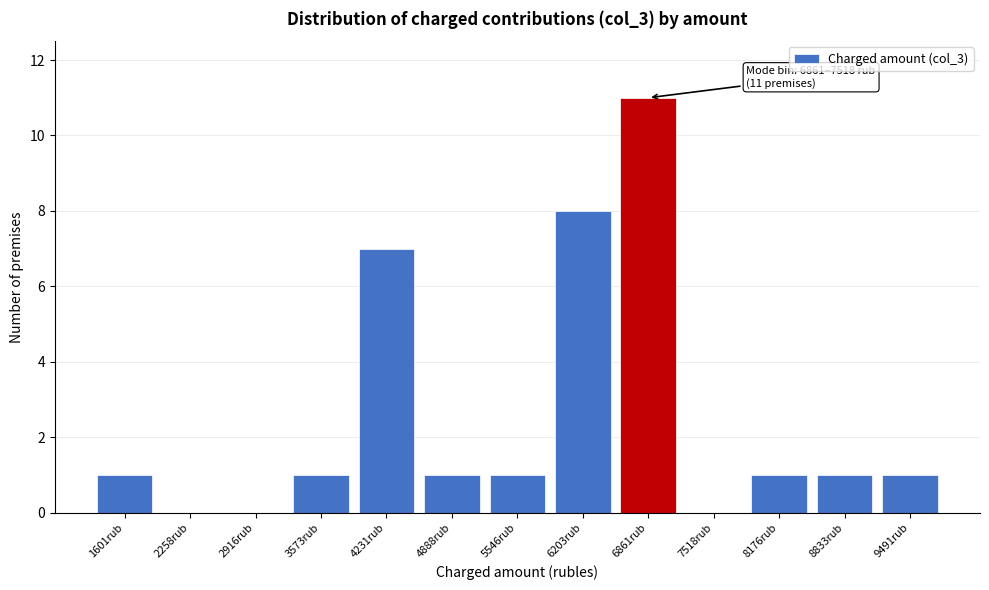

Reading right to left, transcribe all the data shown in this chart.

9491rub=1	8833rub=1	8176rub=1	7518rub=0	6861rub=11	6203rub=8	5546rub=1	4888rub=1	4231rub=7	3573rub=1	2916rub=0	2258rub=0	1601rub=1